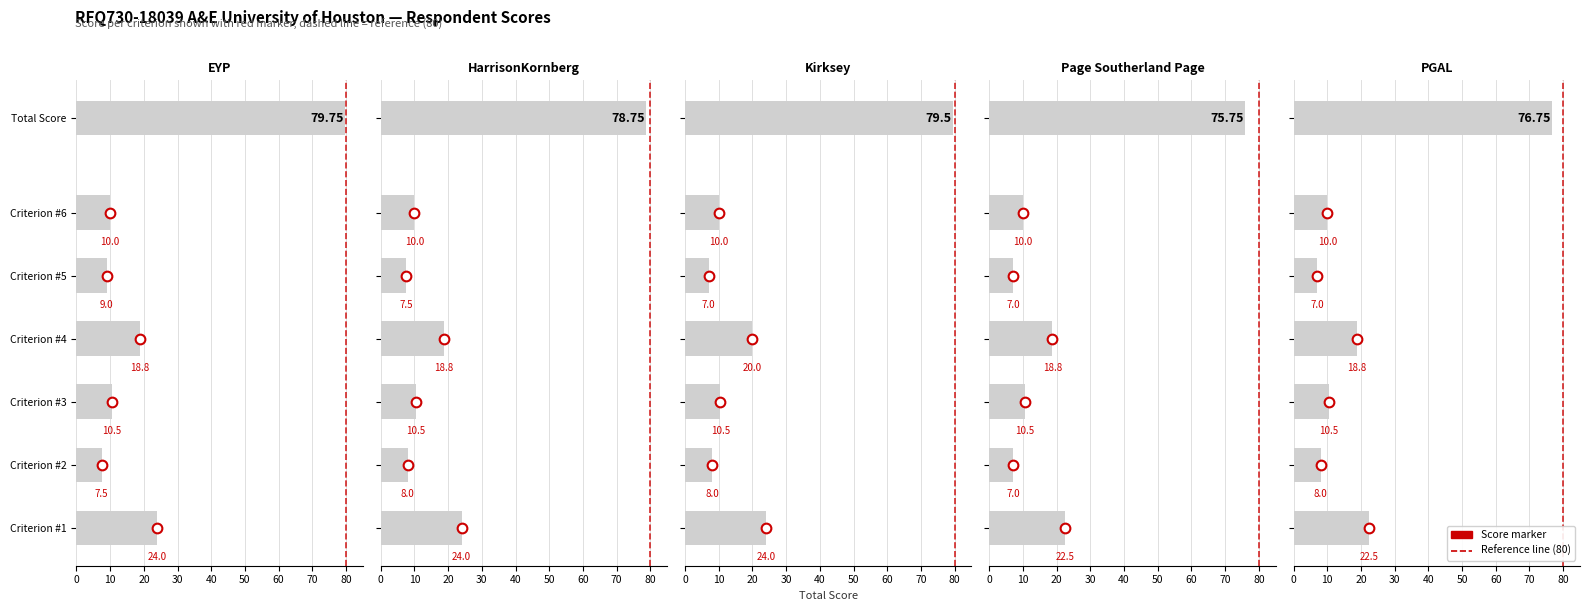

At which category does the chart reach its peak across all series?

EYP